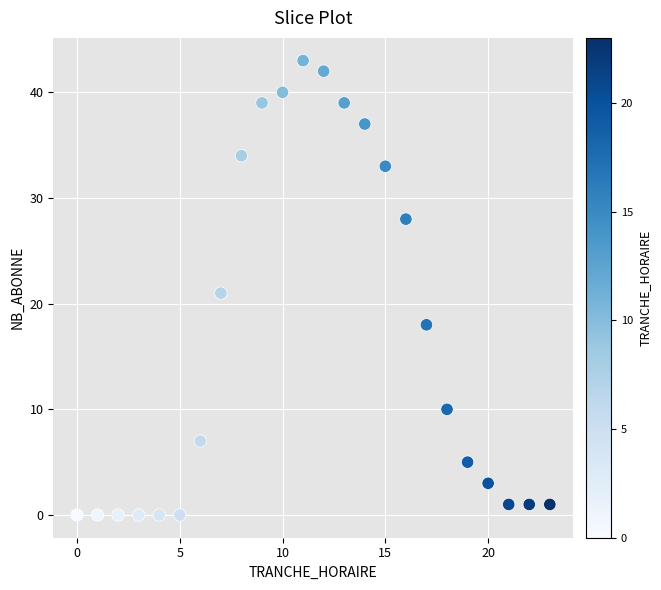

What is the range of X values (max minus min)?

23